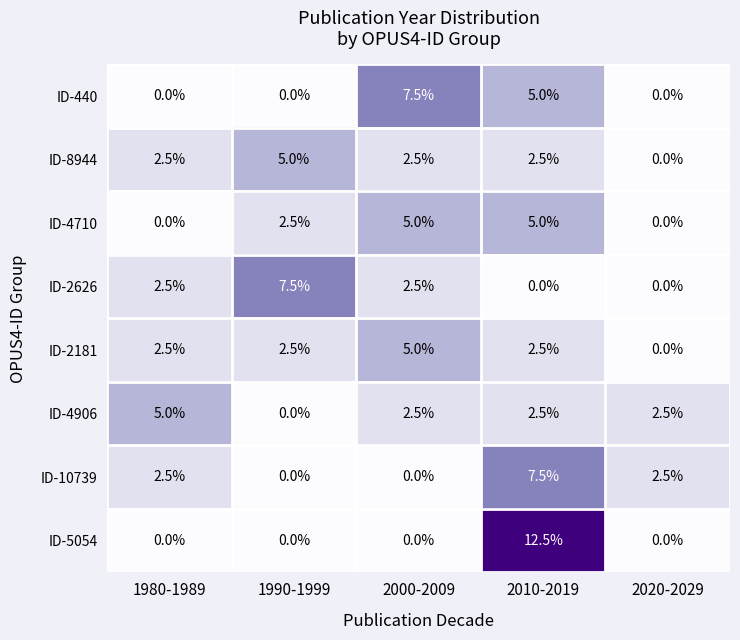

How many series are shown in this chart?

8